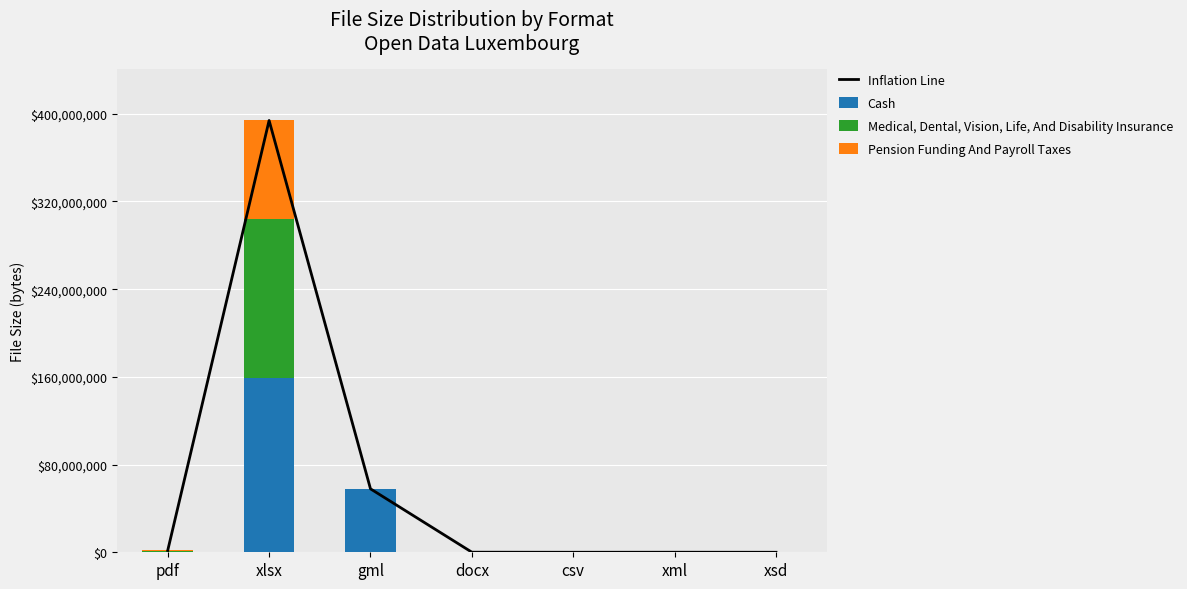

Which series changed the most between gml and xsd?

Cash